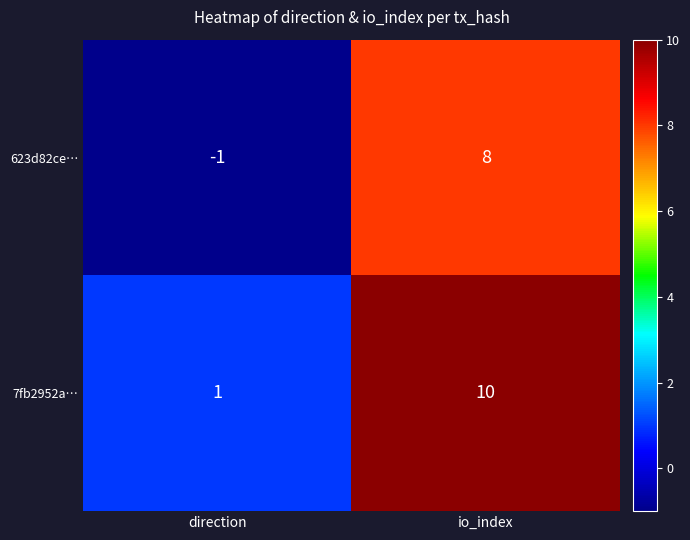

Where is 623d82ce… nearest to the value 3?

direction